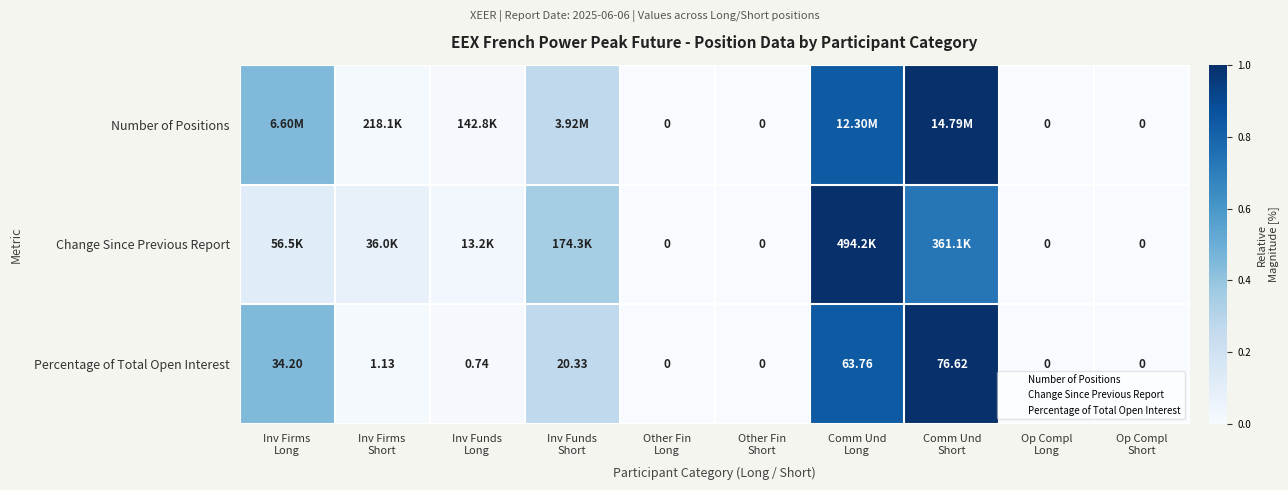

What is the difference between the maximum and minimum values in the Change Since Previous Report series?

1.0